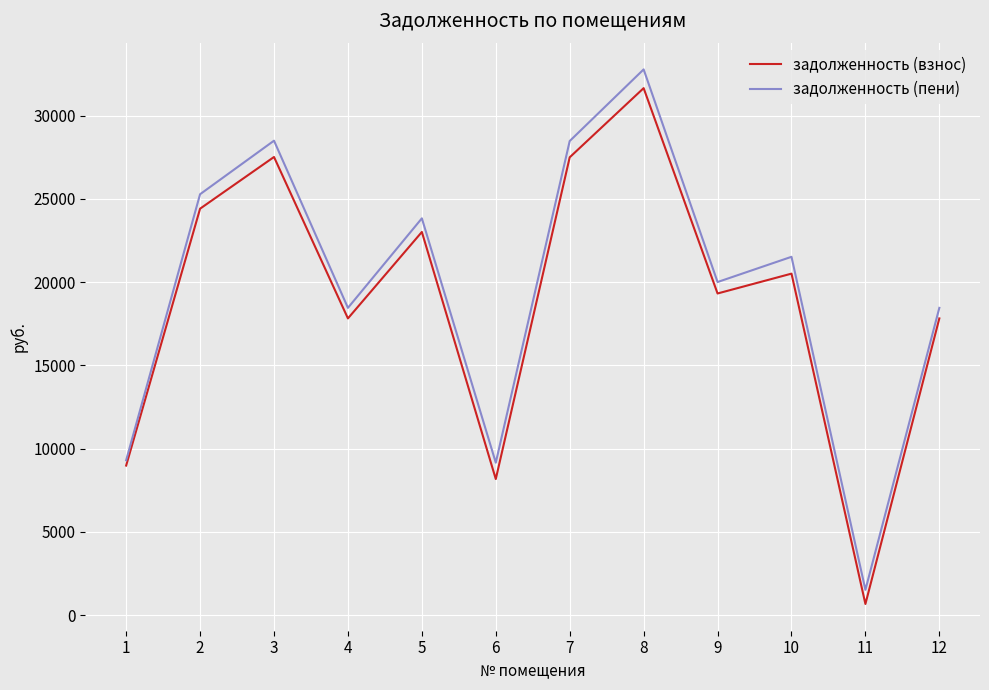

Rank the series by their average value, from lowest to highest.

задолженность (взнос), задолженность (пени)